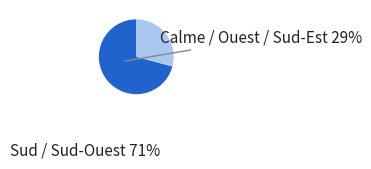

How many segments does this pie chart have?

2